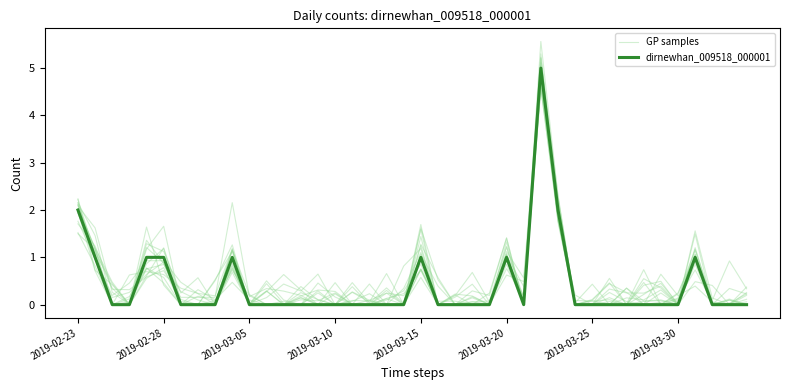

The value of GP samples at 37 is 0.0. True or false?

True